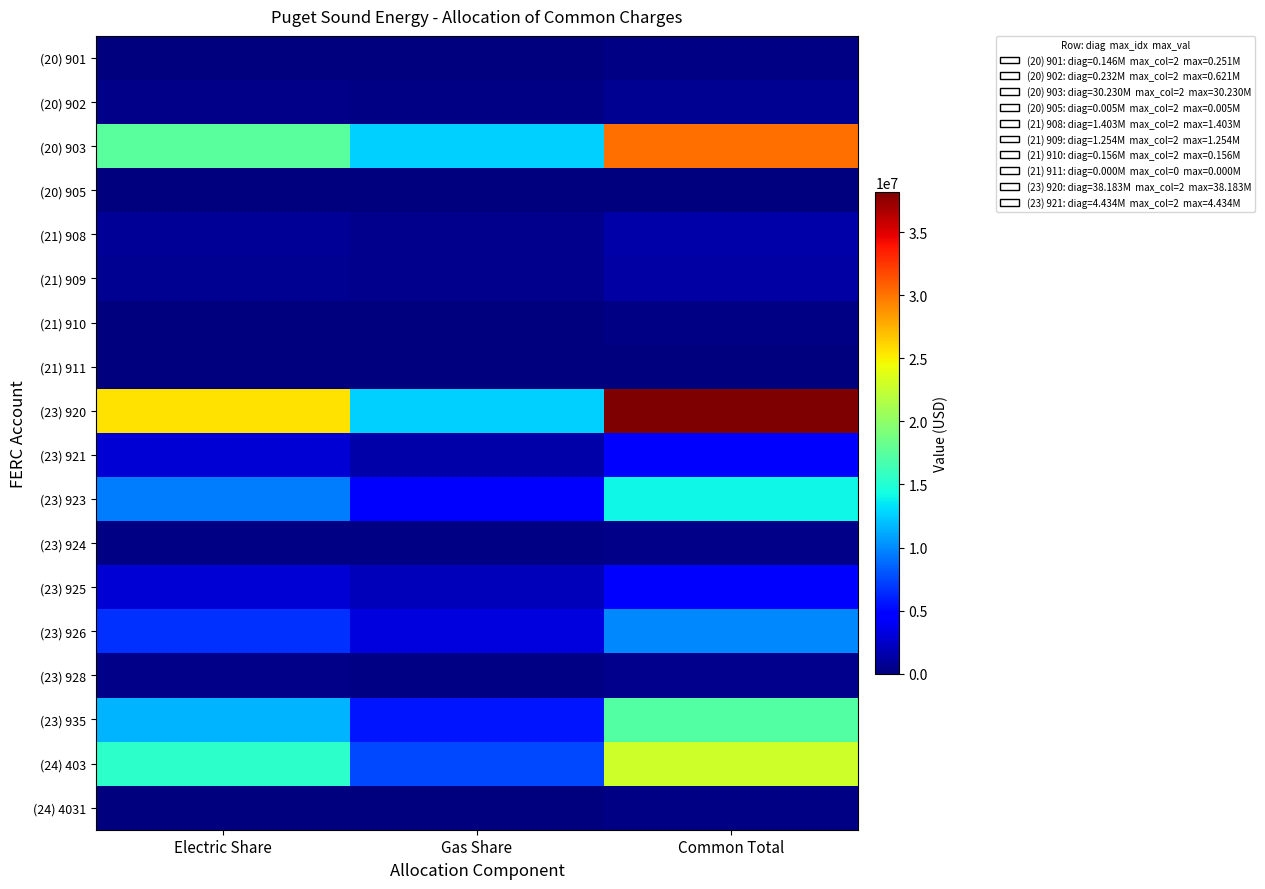

At which category is the sum across all series the highest?

Common Total